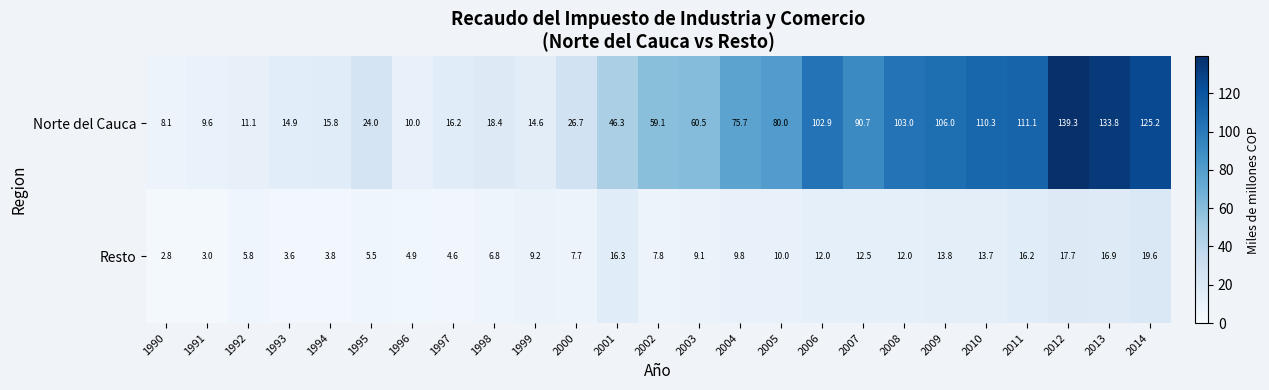

List the series in order of their overall mean, lowest first.

Resto, Norte del Cauca